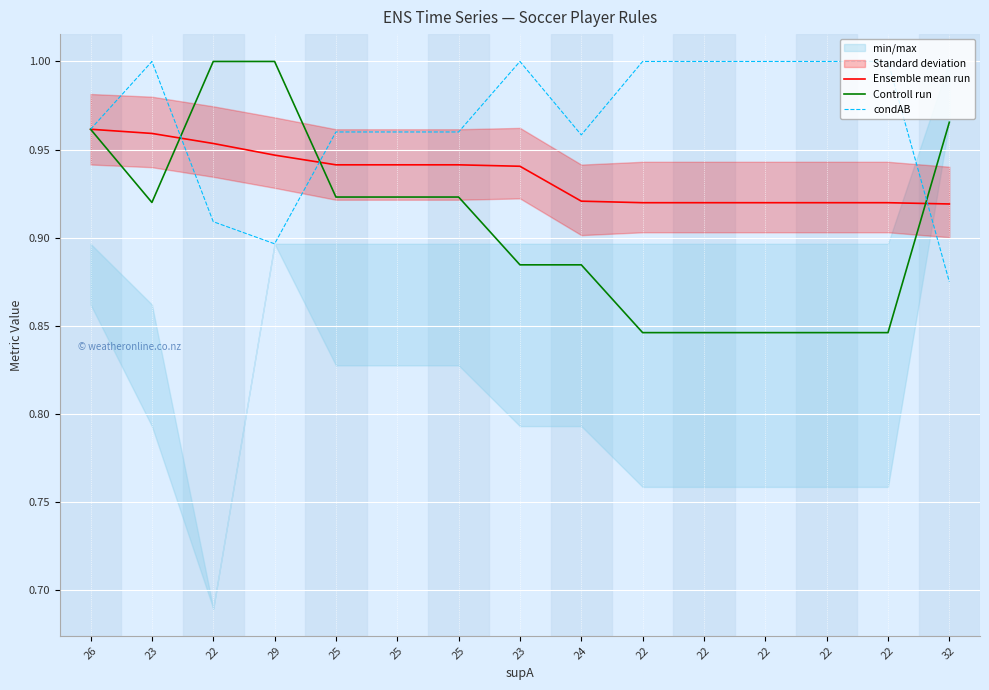

Reading left to right, what are all the values shown in this chart?

Ensemble mean run: 26=1.0	23=1.0	22=1.0	29=0.9	25=0.9	25=0.9	25=0.9	23=0.9	24=0.9	22=0.9	22=0.9	22=0.9	22=0.9	22=0.9	32=0.9
Controll run: 26=1.0	23=0.9	22=1.0	29=1.0	25=0.9	25=0.9	25=0.9	23=0.9	24=0.9	22=0.8	22=0.8	22=0.8	22=0.8	22=0.8	32=1.0
condAB: 26=1.0	23=1.0	22=0.9	29=0.9	25=1.0	25=1.0	25=1.0	23=1.0	24=1.0	22=1.0	22=1.0	22=1.0	22=1.0	22=1.0	32=0.9